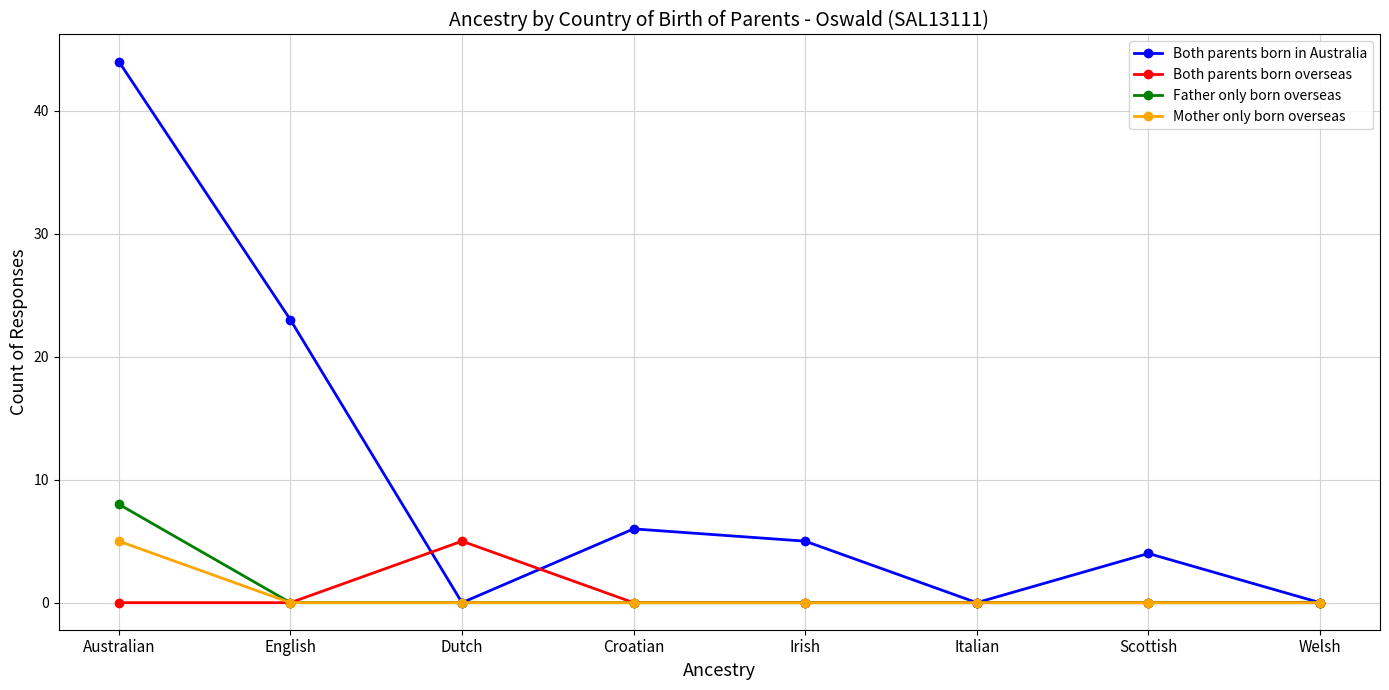

What is the difference between the highest and lowest values at English?

23